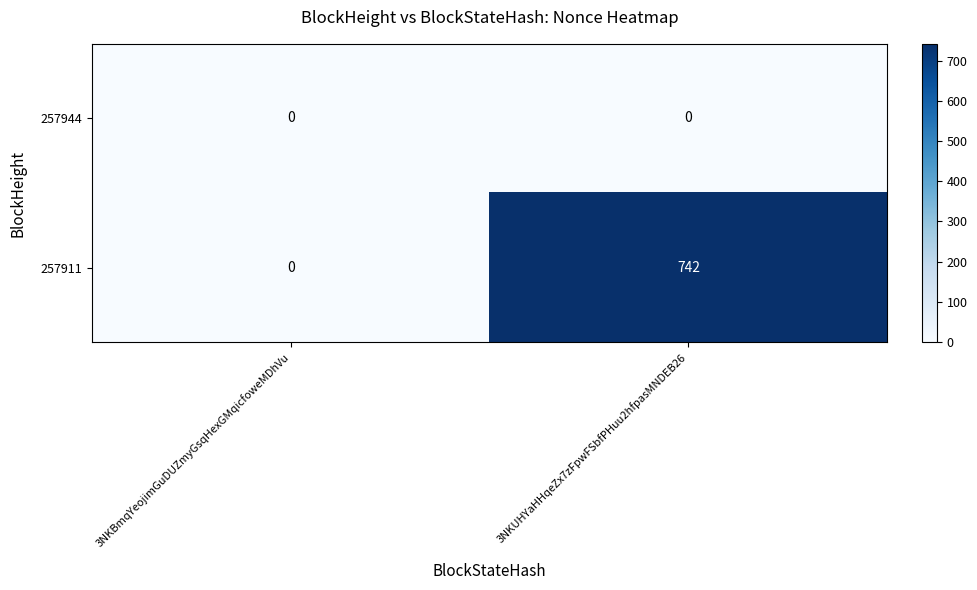

Between 3NKBmqYeojimGuDUZmyGsqHexGMqicfoweMDhVu and 3NKUHYaHHqeZx7zFpwFSbfPHuu2hfpasMNDEB26, which series saw the biggest shift?

257911